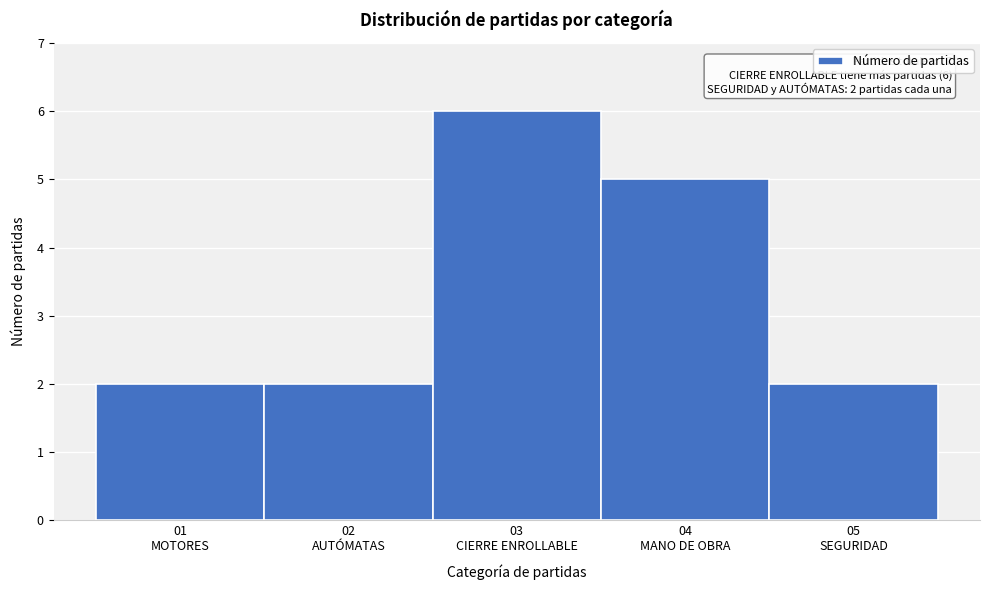

Reading left to right, transcribe all the data shown in this chart.

2	2	6	5	2